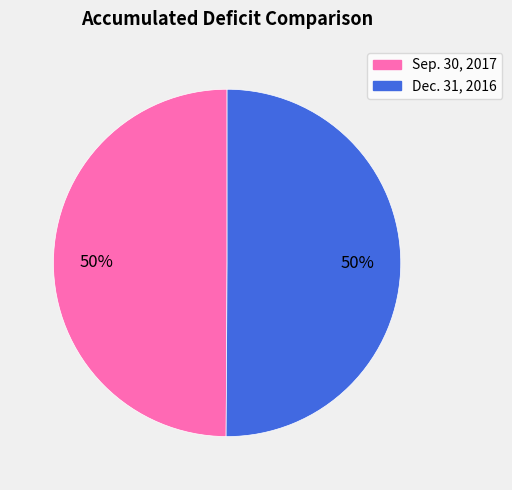

To the nearest percent, what is the average slice percentage?

50%